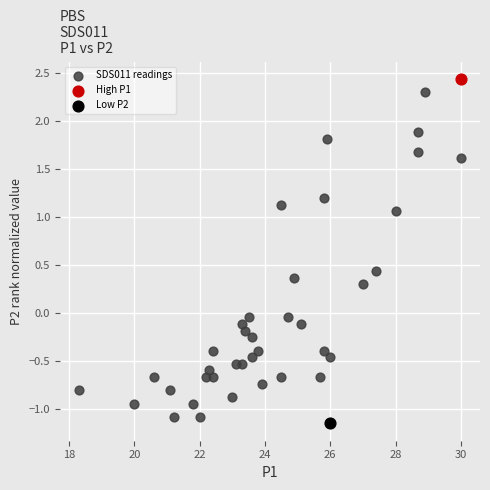

What are all the series names shown in the legend?

SDS011 readings, High P1, Low P2